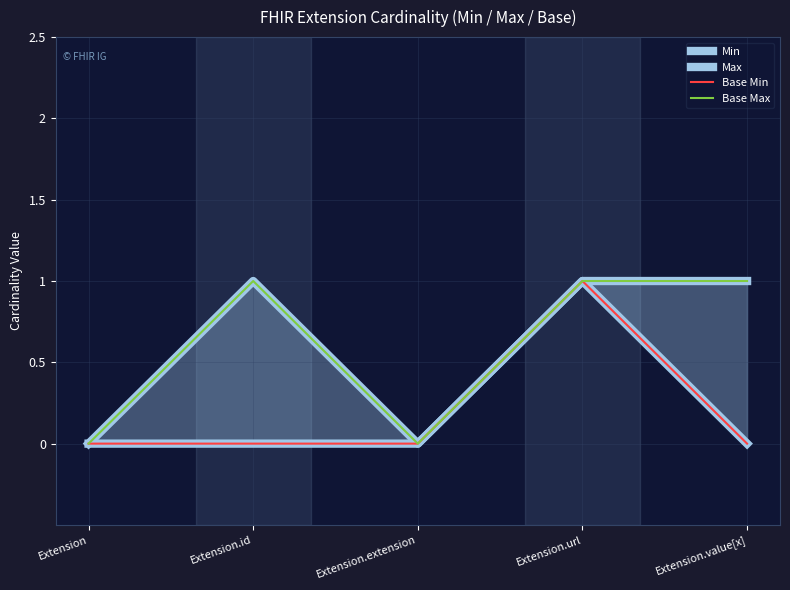

Reading left to right, extract all data points from this chart.

Min: Extension=0	Extension.id=0	Extension.extension=0	Extension.url=1	Extension.value[x]=0
Max: Extension=0	Extension.id=1	Extension.extension=0	Extension.url=1	Extension.value[x]=1
Base Min: Extension=0	Extension.id=0	Extension.extension=0	Extension.url=1	Extension.value[x]=0
Base Max: Extension=0	Extension.id=1	Extension.extension=0	Extension.url=1	Extension.value[x]=1